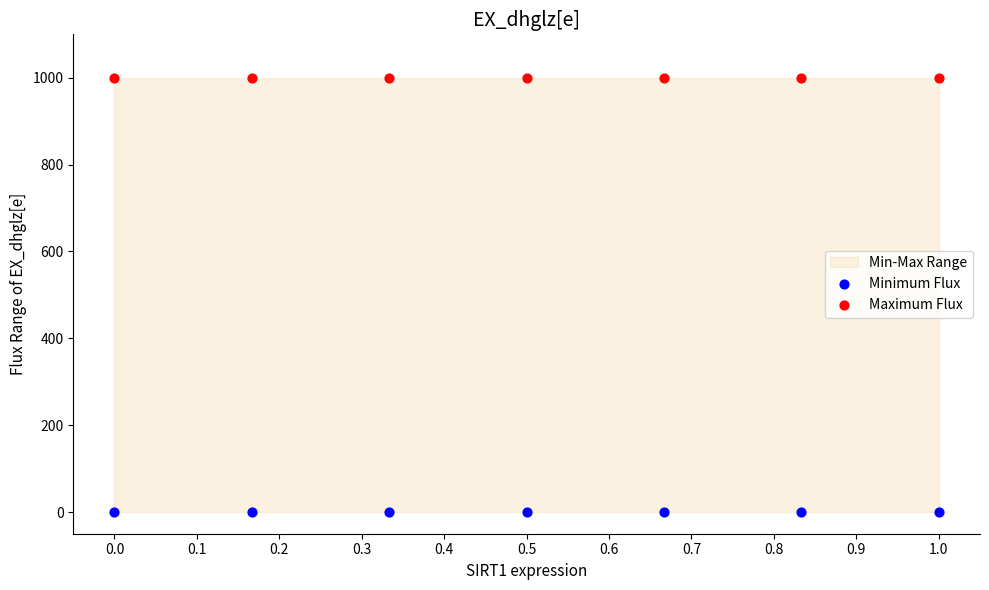

Which series reaches the minimum Y coordinate?

Minimum Flux